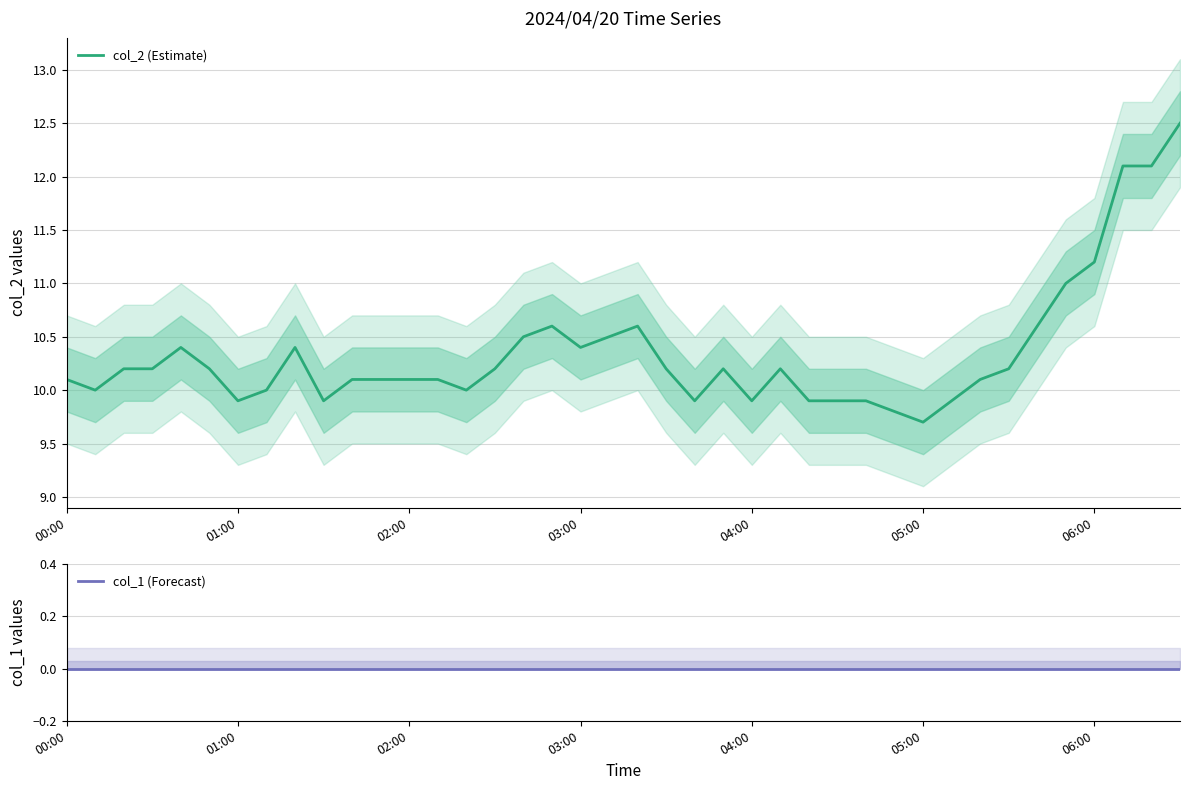

What is the highest value of the col_2 (Estimate) series?

12.5